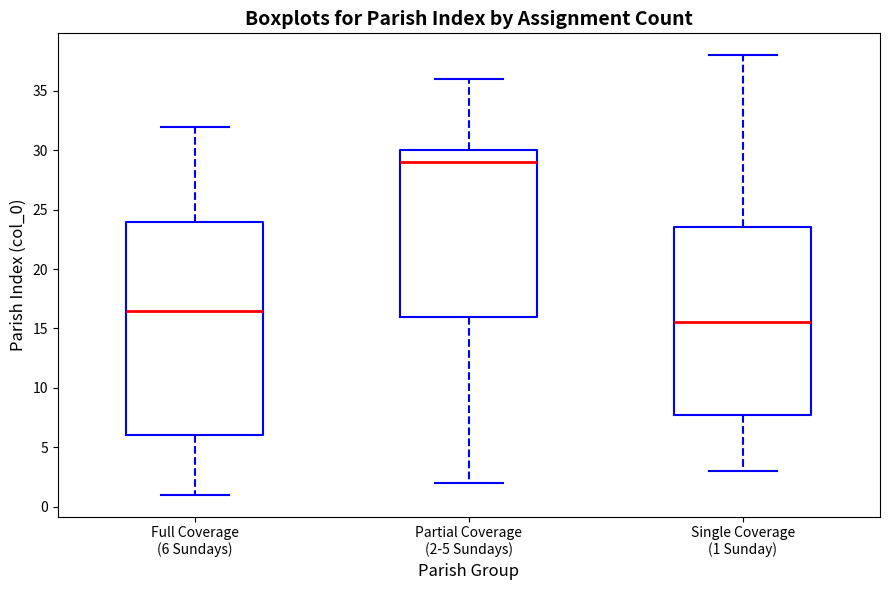

Where is the upper edge of the box for Partial Coverage (2-5 Sundays) on the y-axis? The values are not printed on the chart, so give them approximately, as read against the axis.

30.0